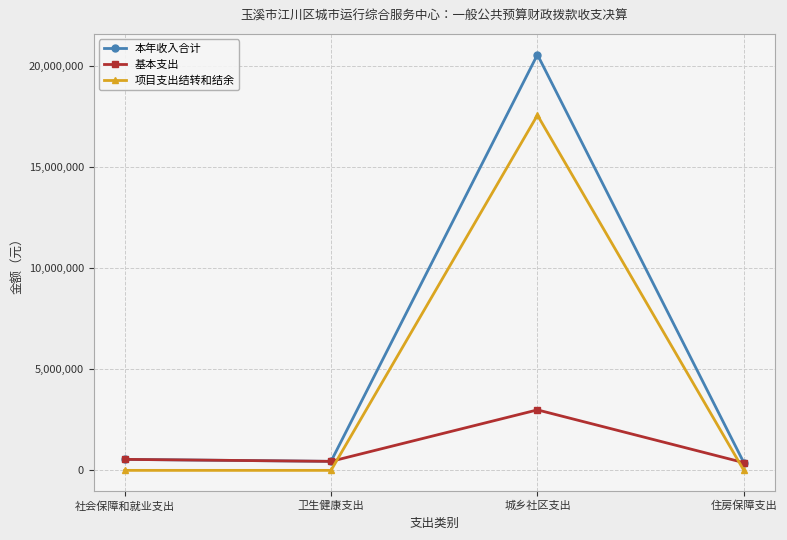

Count the number of data series in this chart.

3